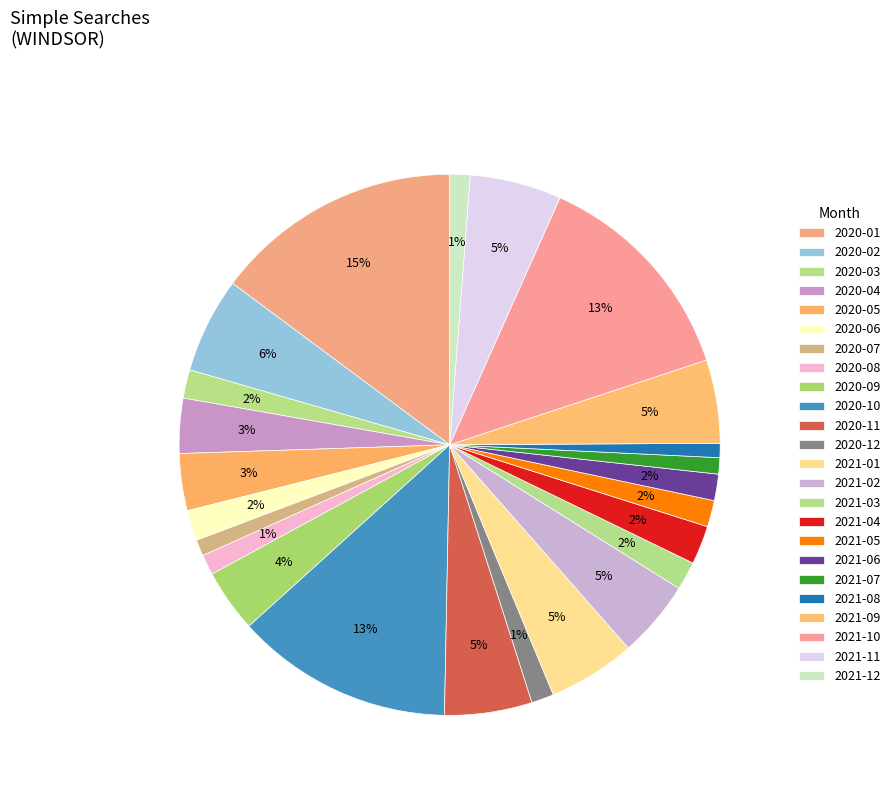

Does 2021-05 account for over 50% of the chart?

No